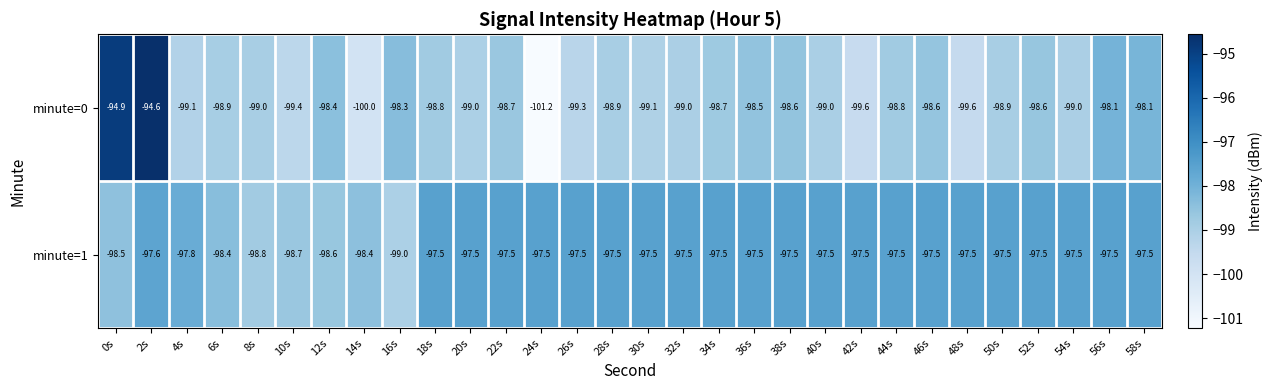

Which series has the largest total across all categories?

minute=1